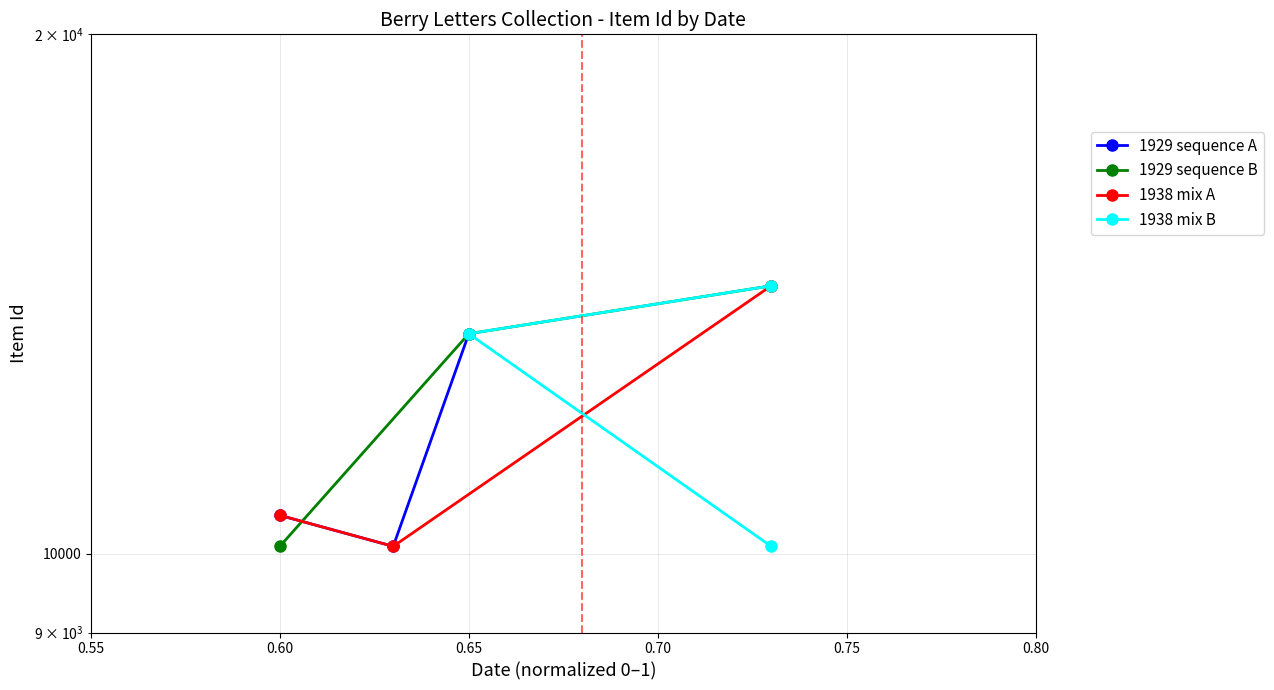

Which series has the widest spread of values?

1929 sequence B